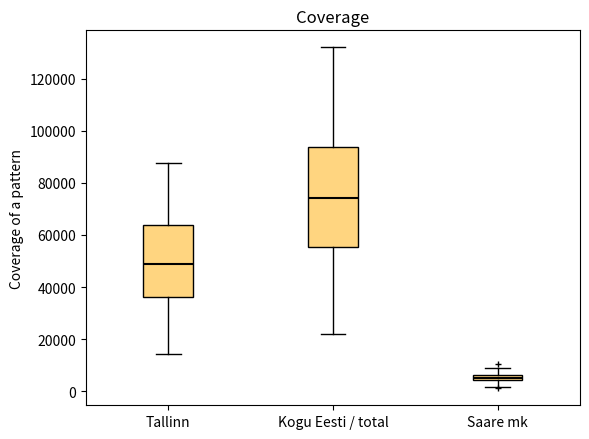

Which box is the tallest, from its lower edge to its upper edge?

Kogu Eesti / total